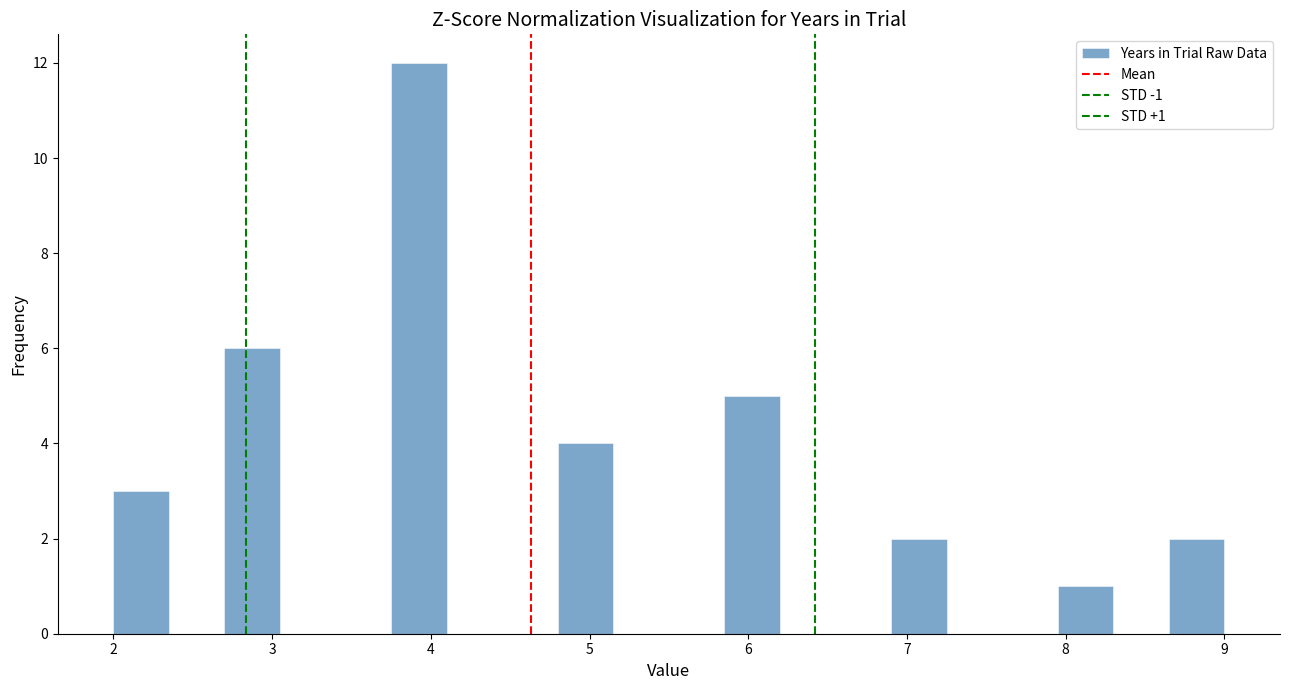

Around what value on the x-axis is the tallest bar? Give the approximate position of its centre, as read against the axis.

3.9